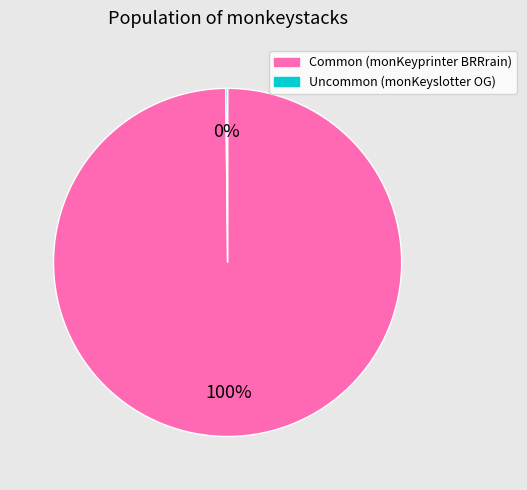

To the nearest percent, what is the average slice percentage?

50%